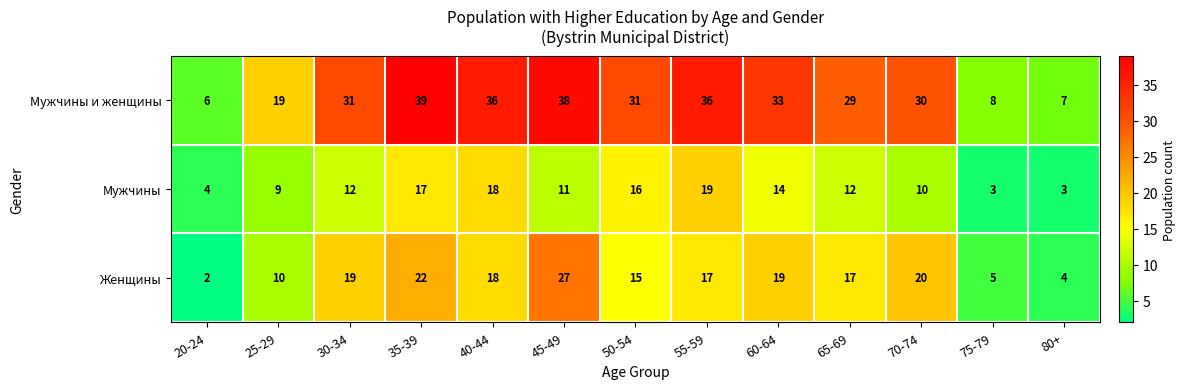

What is the maximum value for Мужчины и женщины?

39